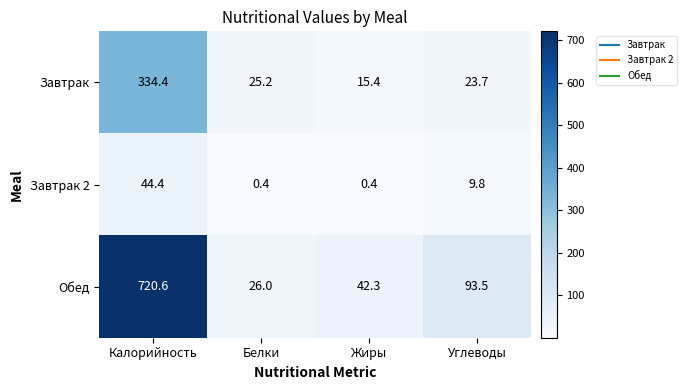

Rank the series at Белки from highest to lowest value.

Обед, Завтрак, Завтрак 2